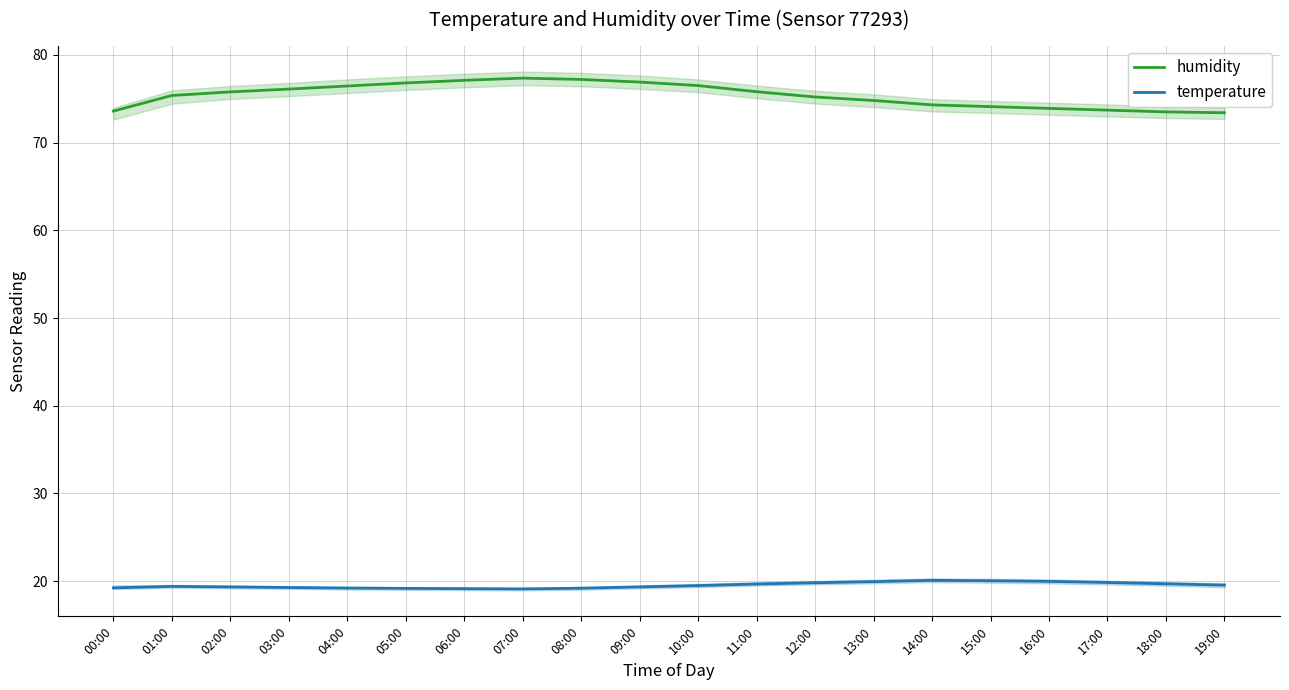

What are all the series names shown in the legend?

humidity, temperature